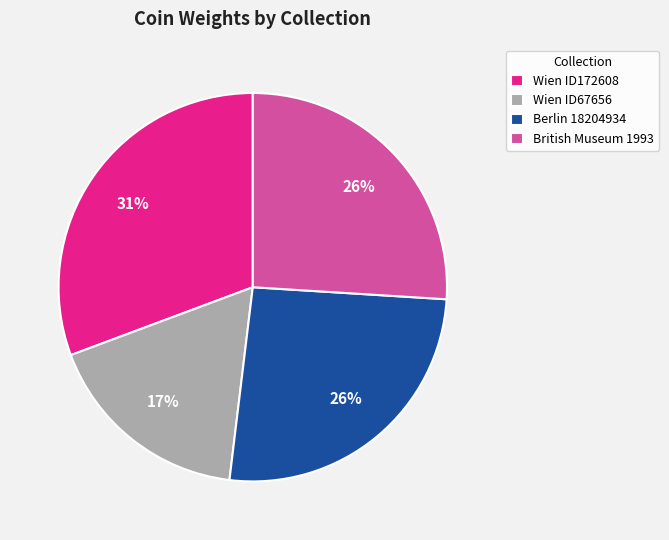

Which slice is the largest?

Wien ID172608